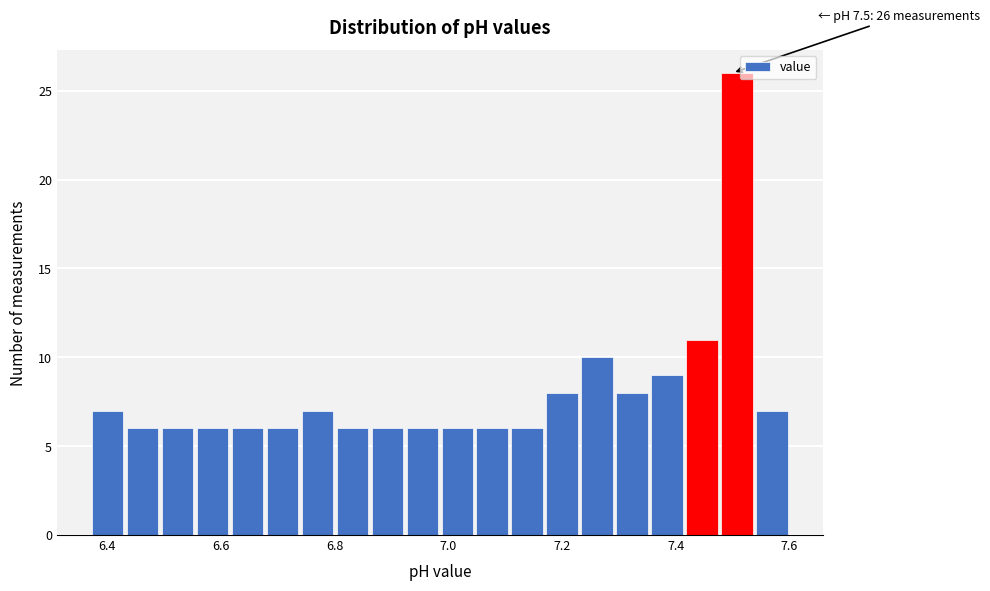

Read against the x-axis, roughly where is the centre of the tallest bar?

7.50